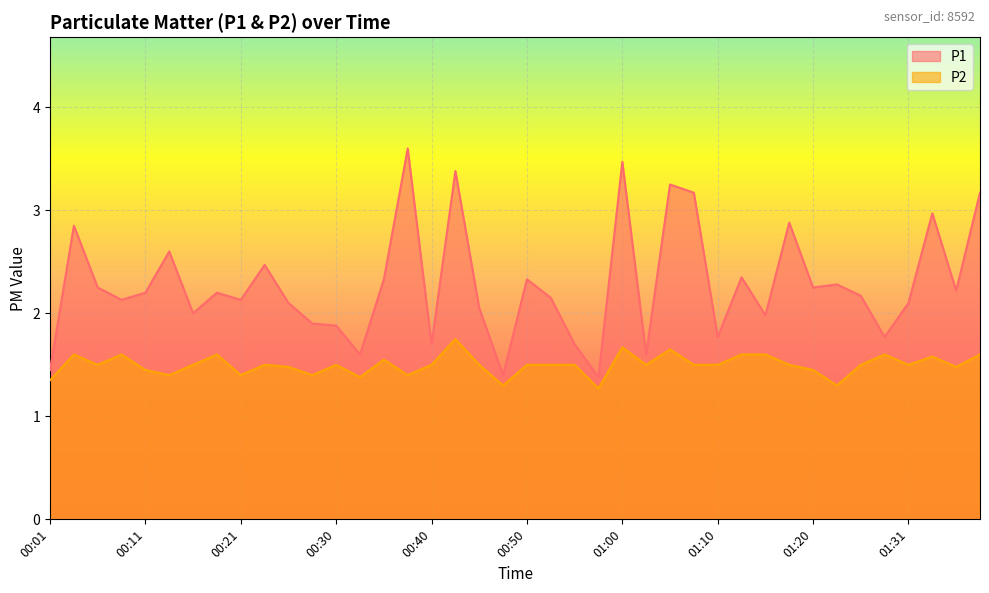

List the labels in order of P1 value, largest first.

00:38, 01:00, 00:43, 01:05, 01:07, 01:38, 01:33, 01:18, 00:04, 00:13, 00:23, 01:12, 00:35, 00:50, 01:23, 00:06, 01:20, 01:36, 00:11, 00:18, 01:25, 00:53, 00:08, 00:21, 00:26, 01:31, 00:45, 00:16, 01:15, 00:28, 00:30, 01:10, 01:28, 00:40, 00:55, 00:33, 01:02, 00:01, 00:48, 00:57